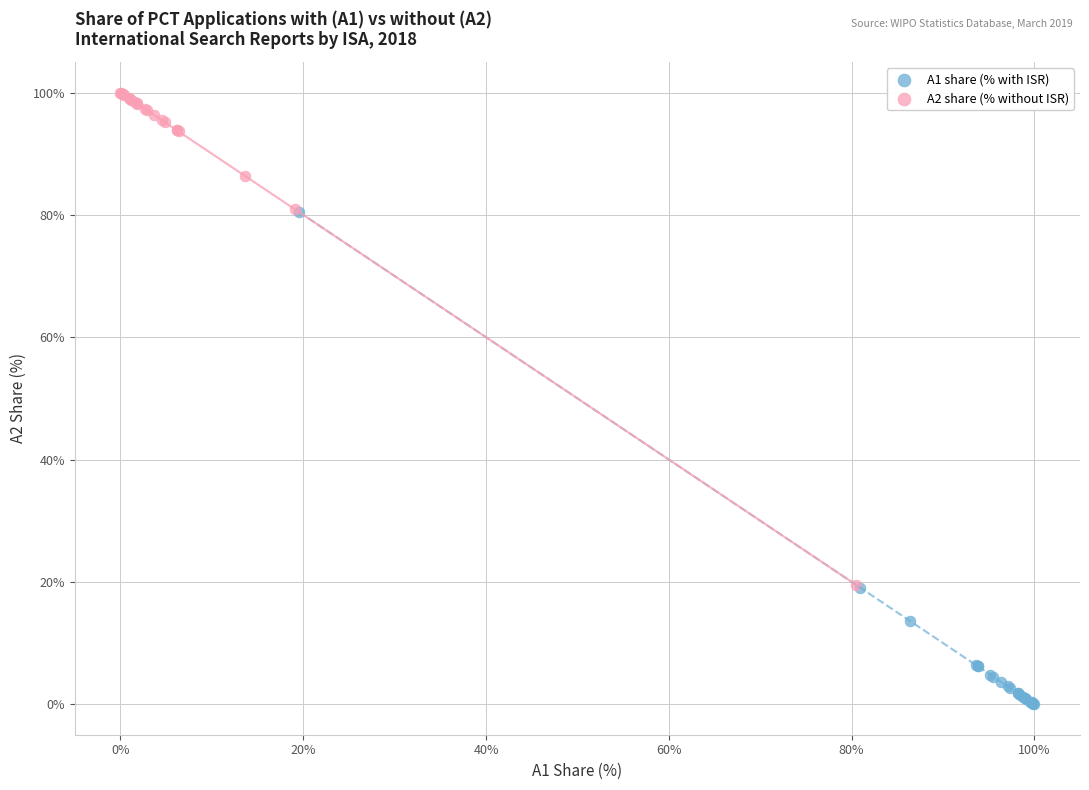

What are all the series names shown in the legend?

A1 share (% with ISR), A2 share (% without ISR)